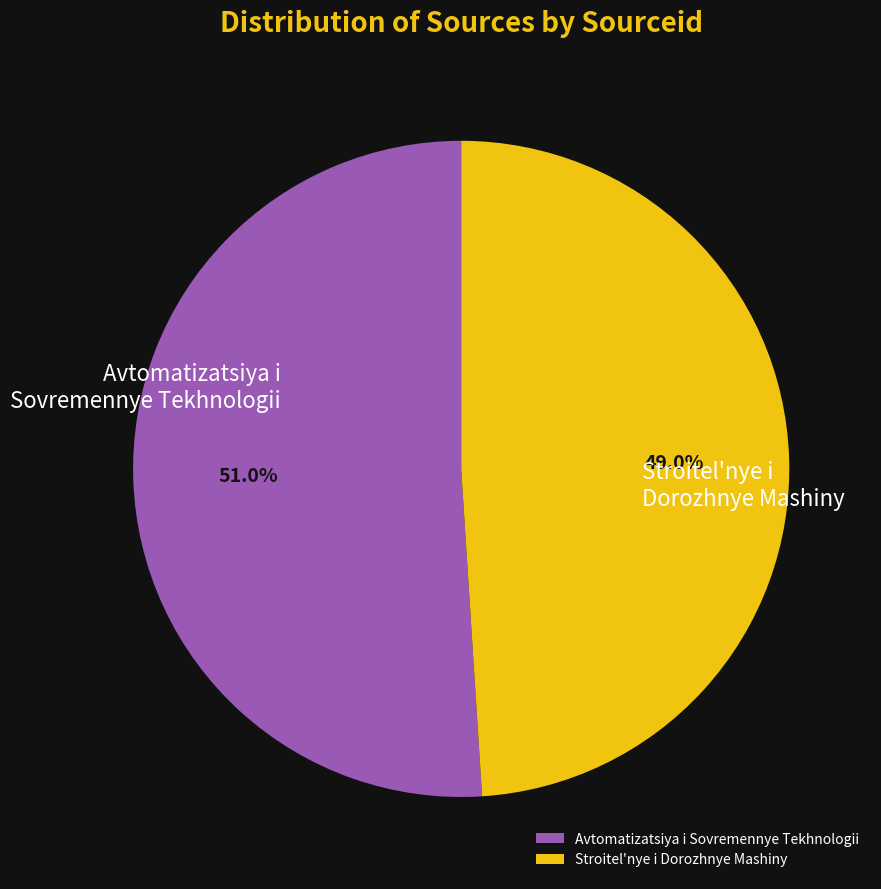

Which slice is the largest?

Avtomatizatsiya i Sovremennye Tekhnologii